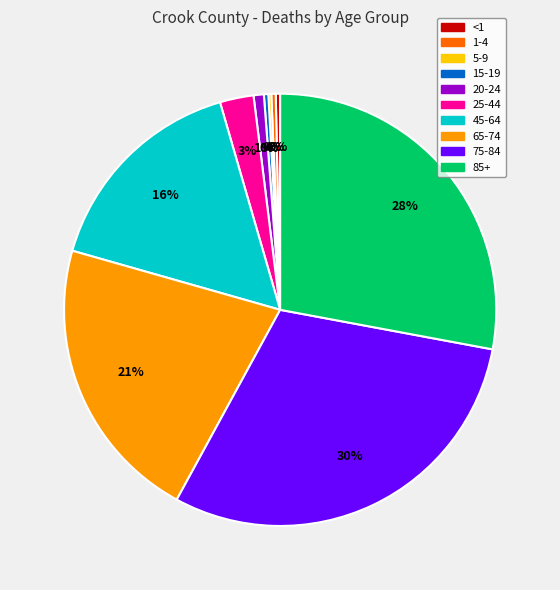

Is there any slice that represents more than half of the pie?

No